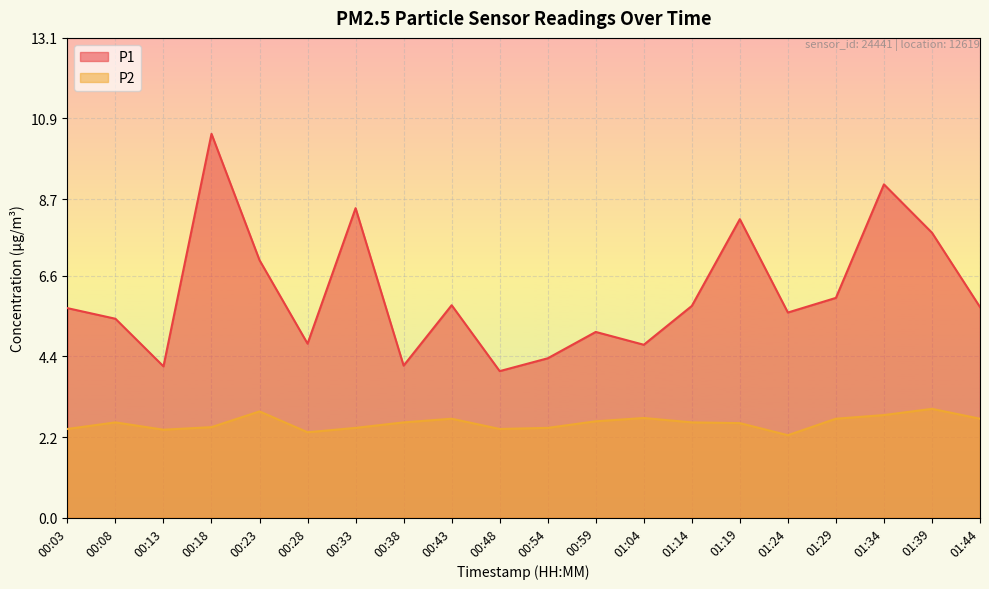

True or false: P1 and P2 cross at least once.

False